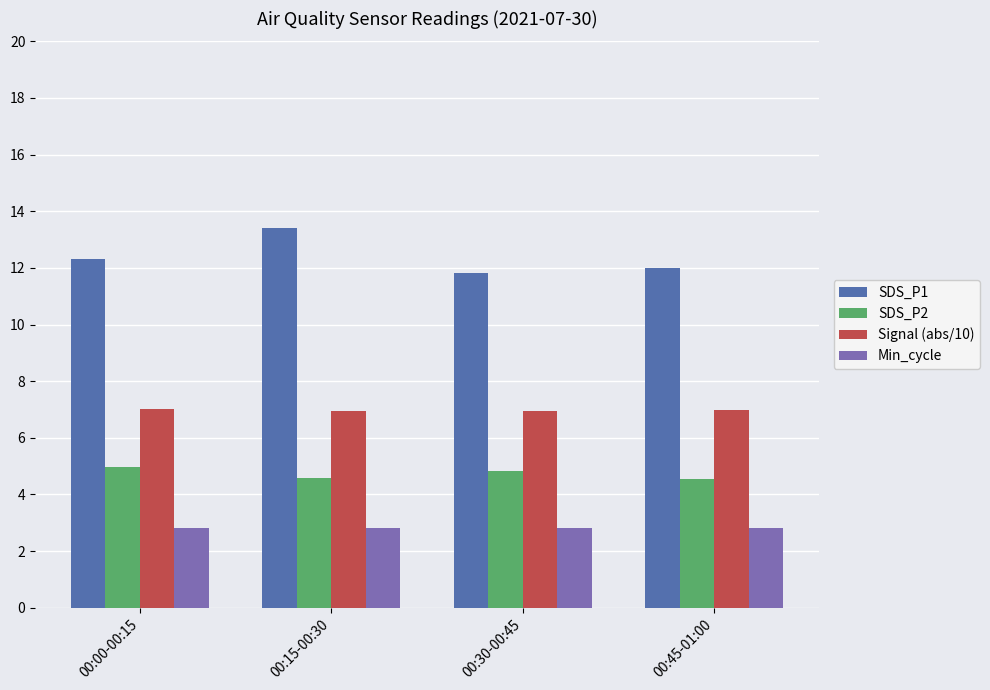

What is the minimum value for SDS_P2?

4.5